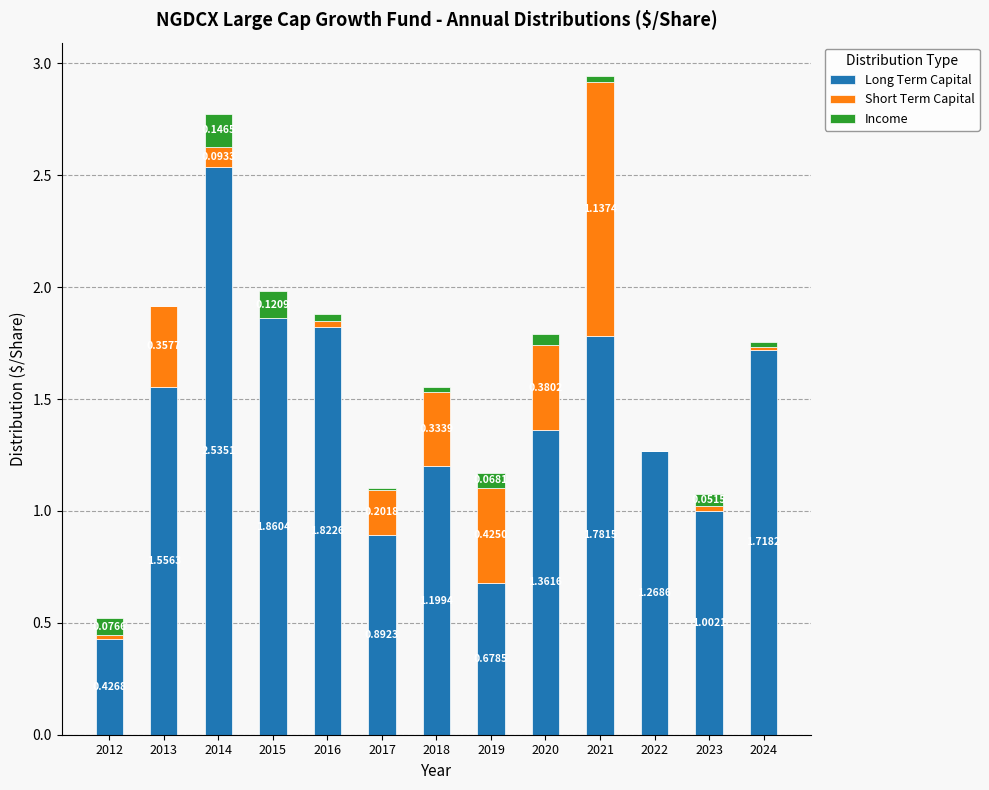

At which label is Long Term Capital closest to 1?

2023